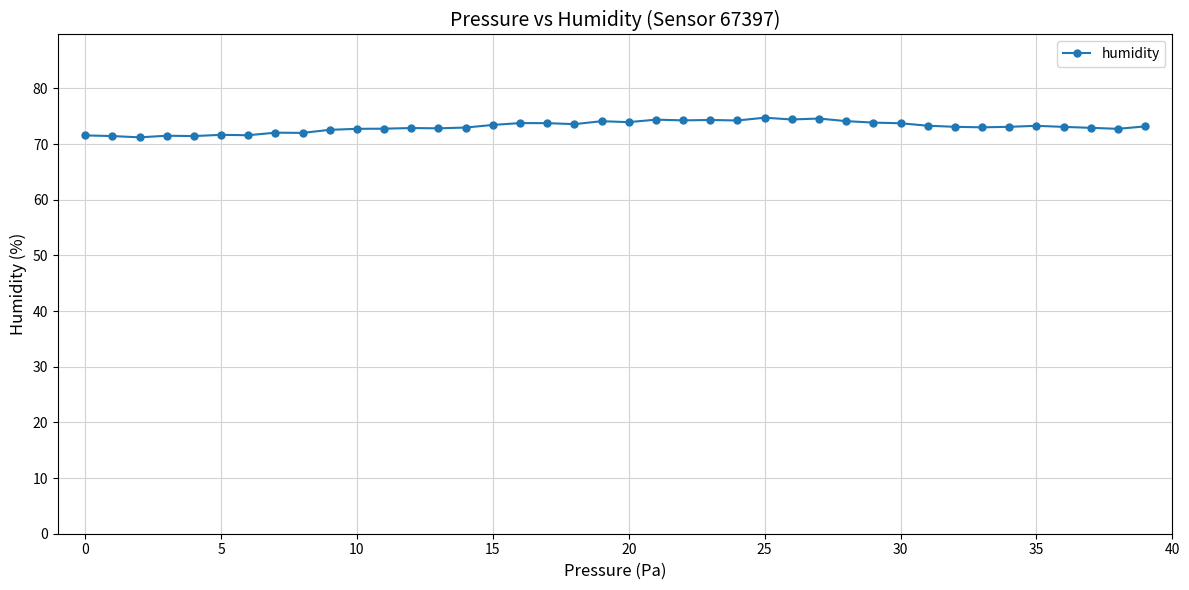

What is the difference between the second highest and minimum values?

3.4